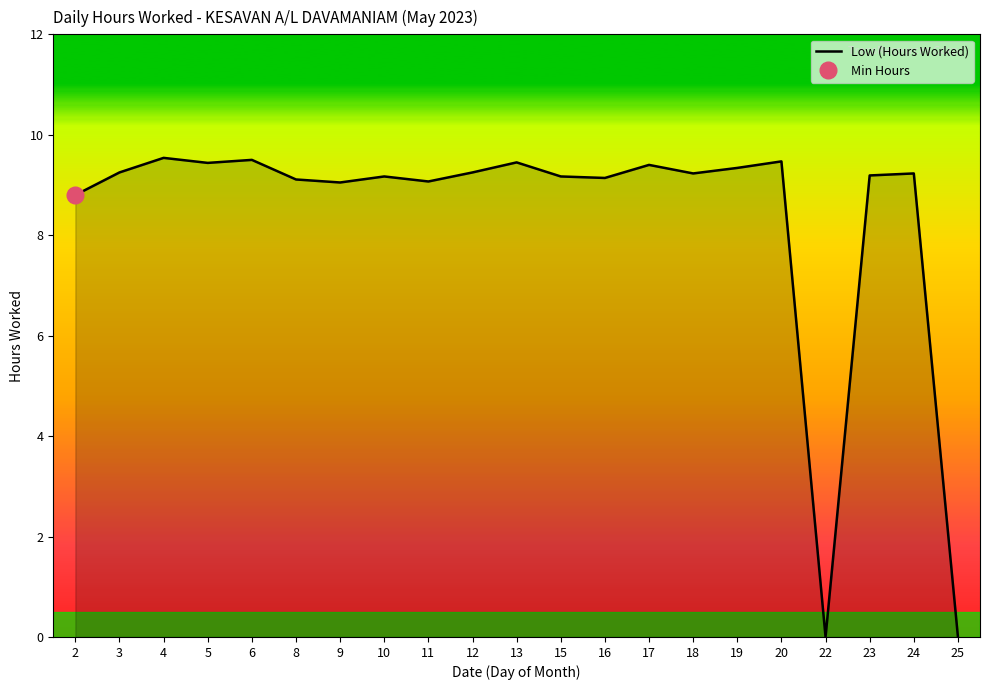

What is the difference between the maximum and minimum values?

9.5